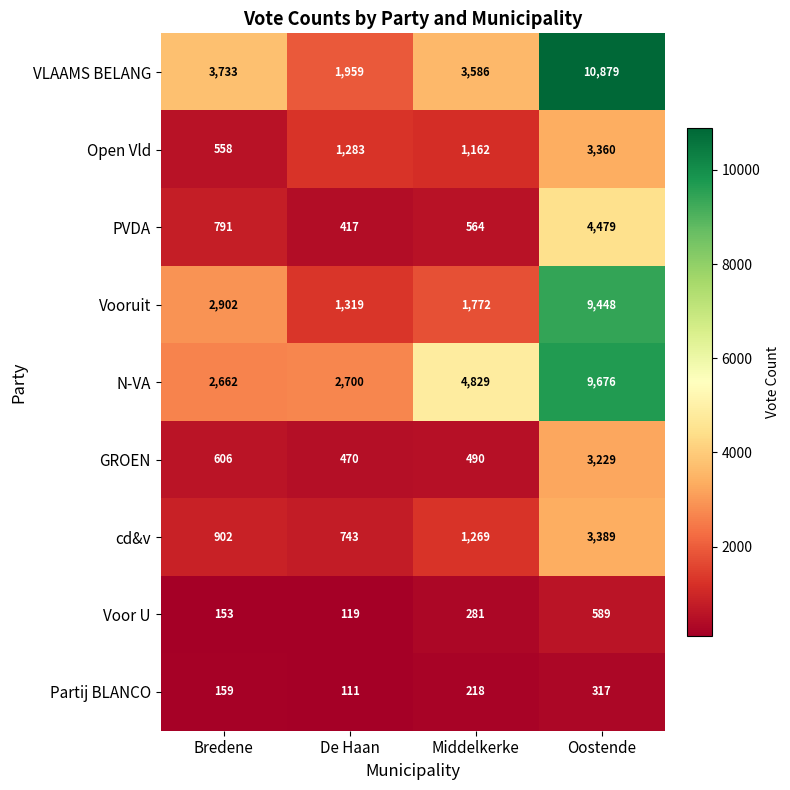

Which series has the largest total across all categories?

VLAAMS BELANG